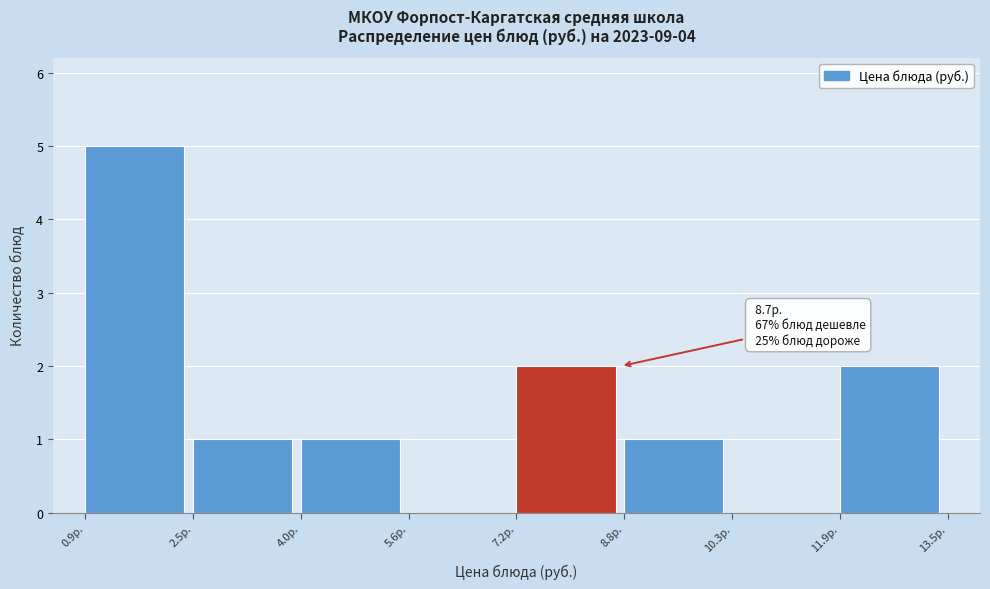

Over which range of the x-axis is the bar tallest?

1.0 to 2.4